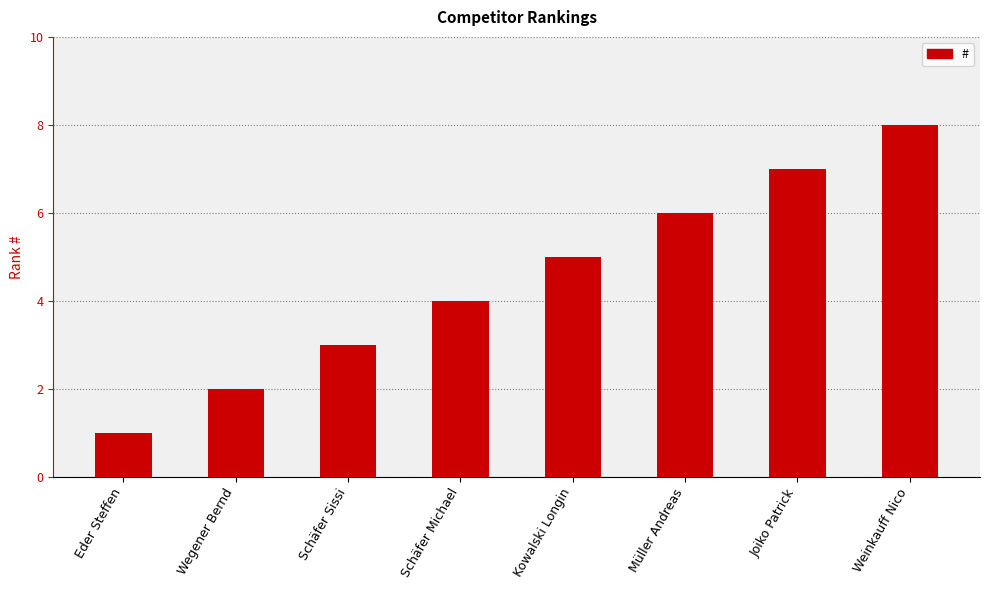

Where is the data nearest to the value 4?

Schäfer Michael